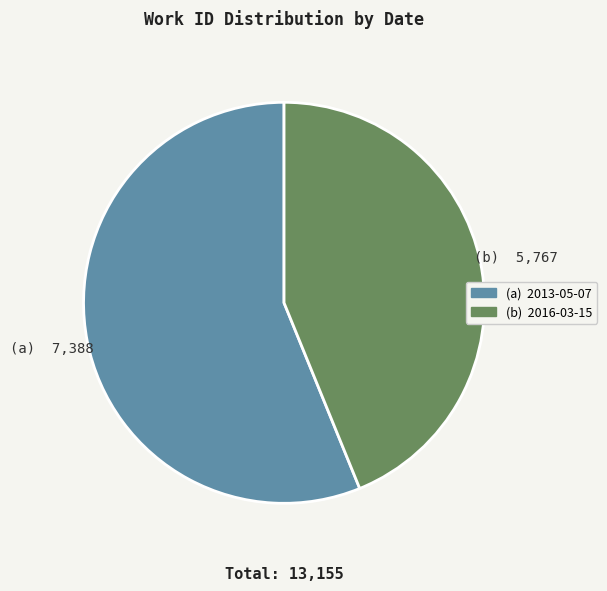

Does any single category account for the majority?

Yes